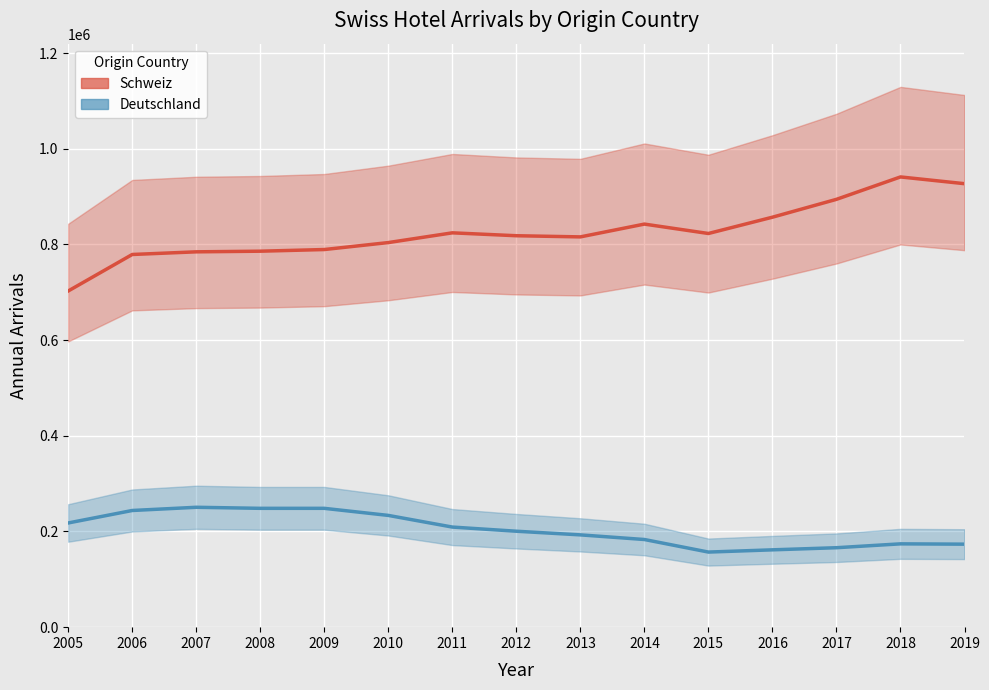

Reading left to right, extract all data points from this chart.

Schweiz (center): 702631	778927	784473	785800	789269	803808	824172	818115	815696	842443	822798	856855	894185	941006	926890
Deutschland (center): 217791	243859	250558	248373	248366	233579	209214	200523	192889	183203	156953	161627	166059	174136	173477